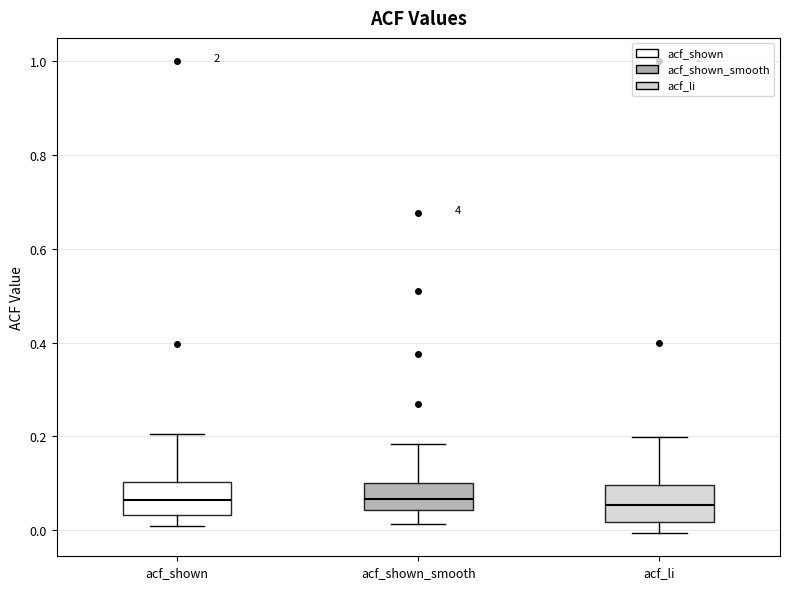

Where does the median line of the box for acf_shown sit on the y-axis? The values are not printed on the chart, so give them approximately, as read against the axis.

0.06